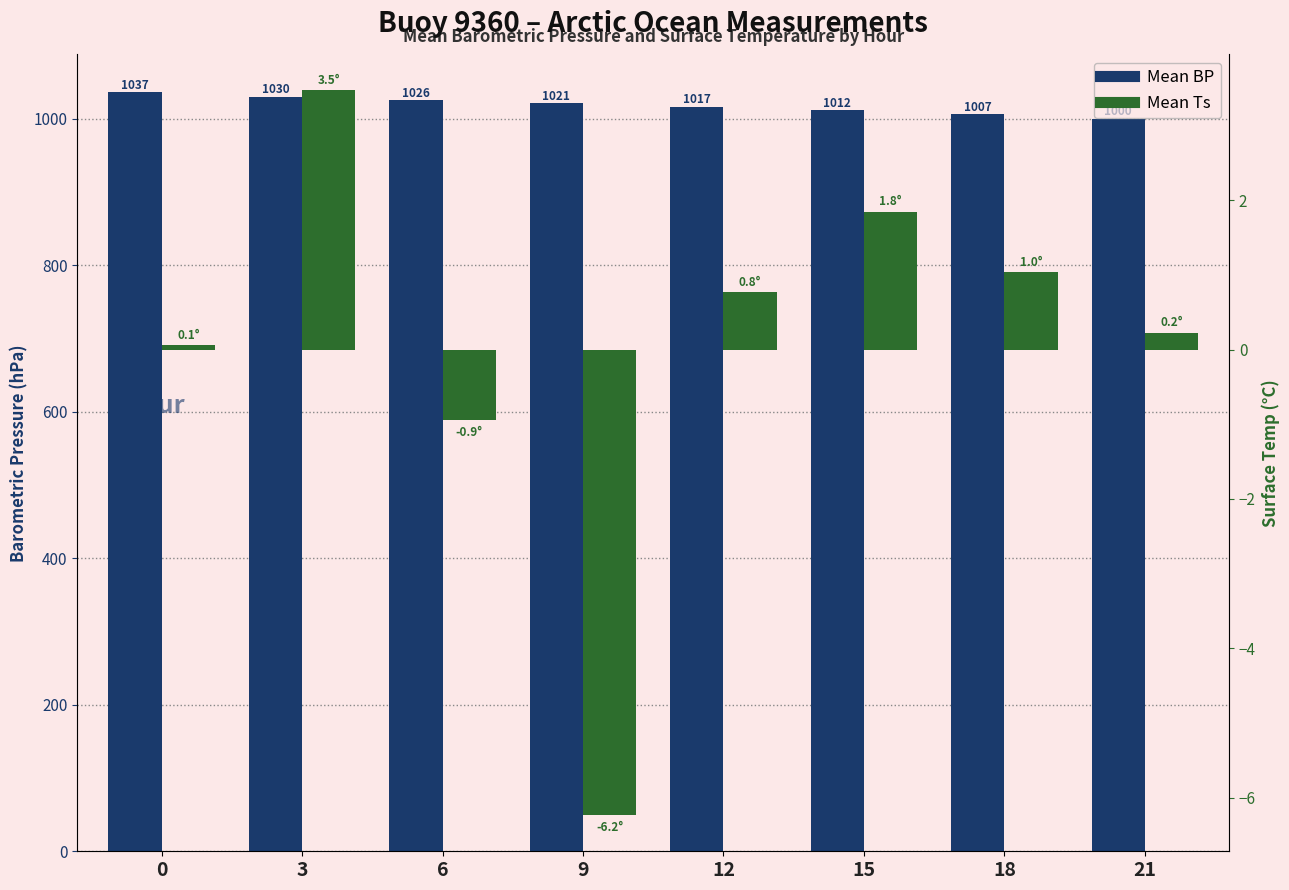

Reading right to left, transcribe all the data shown in this chart.

Mean BP: 21=1000.1	18=1006.9	15=1011.6	12=1016.6	9=1021.4	6=1025.7	3=1030.4	0=1036.5
Mean Ts: 21=0.2	18=1.0	15=1.8	12=0.8	9=-6.2	6=-0.9	3=3.5	0=0.1